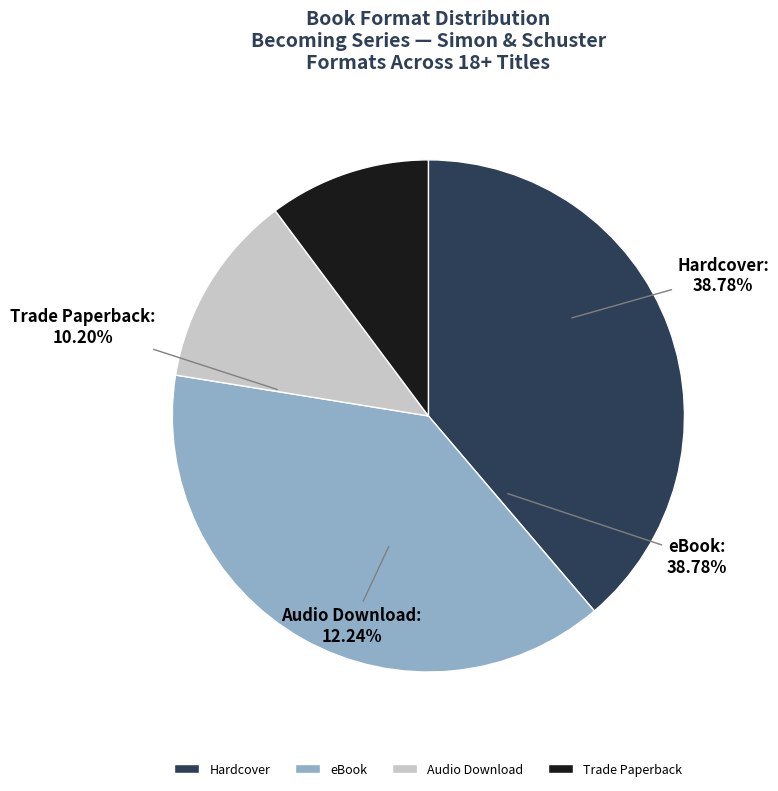

Is there a majority slice in this chart?

No